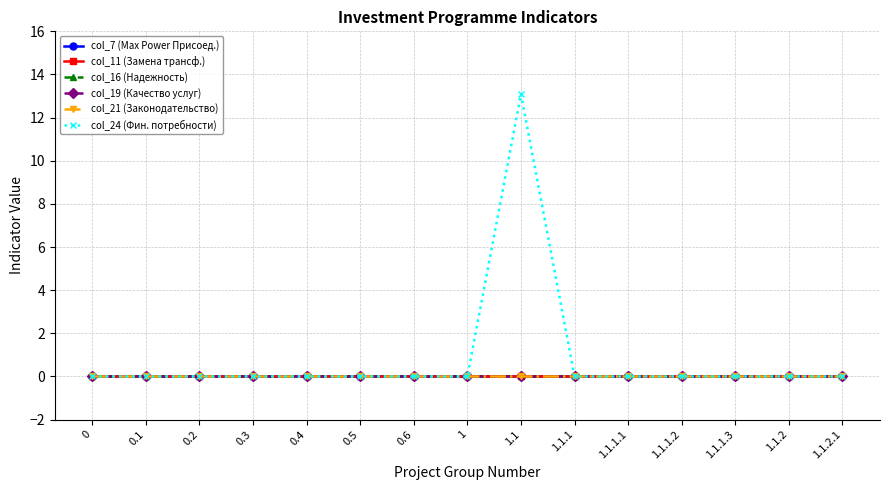

What is the label of the 11th point from the left?

1.1.1.1